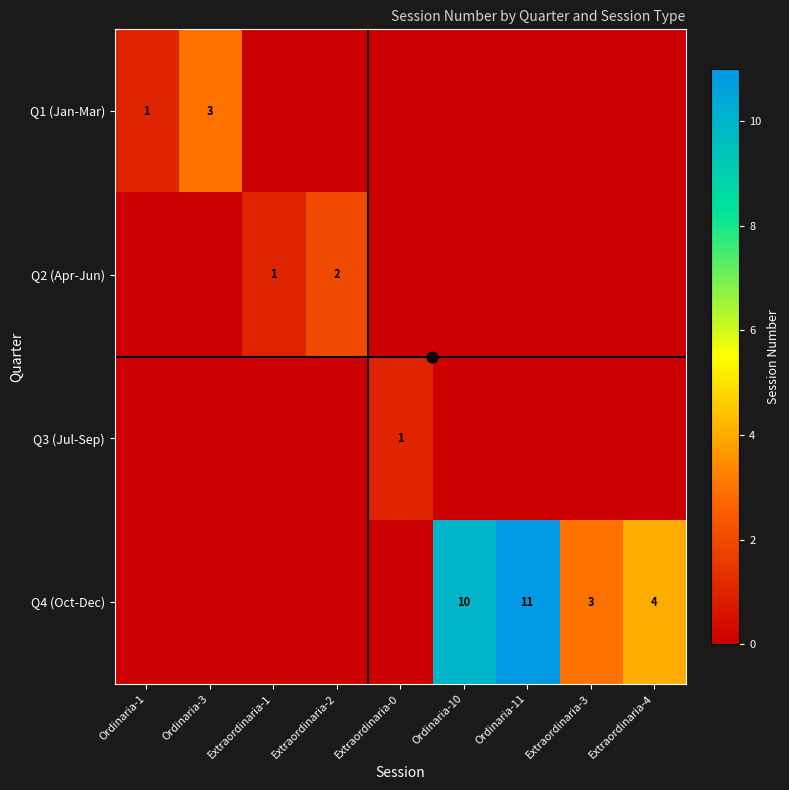

What is the maximum value for Q1 (Jan-Mar)?

3